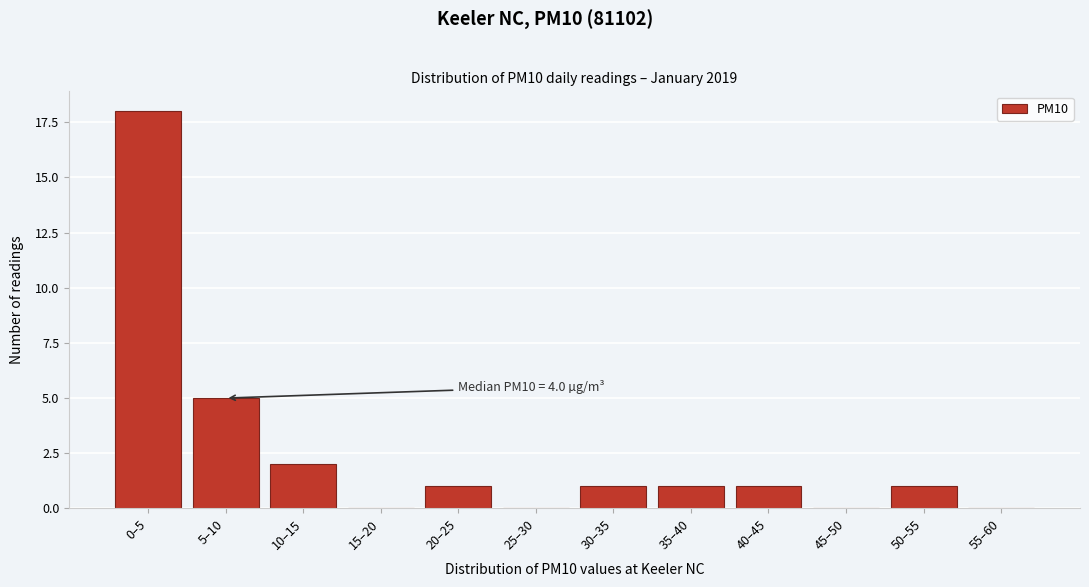

Reading left to right, what are all the values shown in this chart?

0–5=18	5–10=5	10–15=2	15–20=0	20–25=1	25–30=0	30–35=1	35–40=1	40–45=1	45–50=0	50–55=1	55–60=0